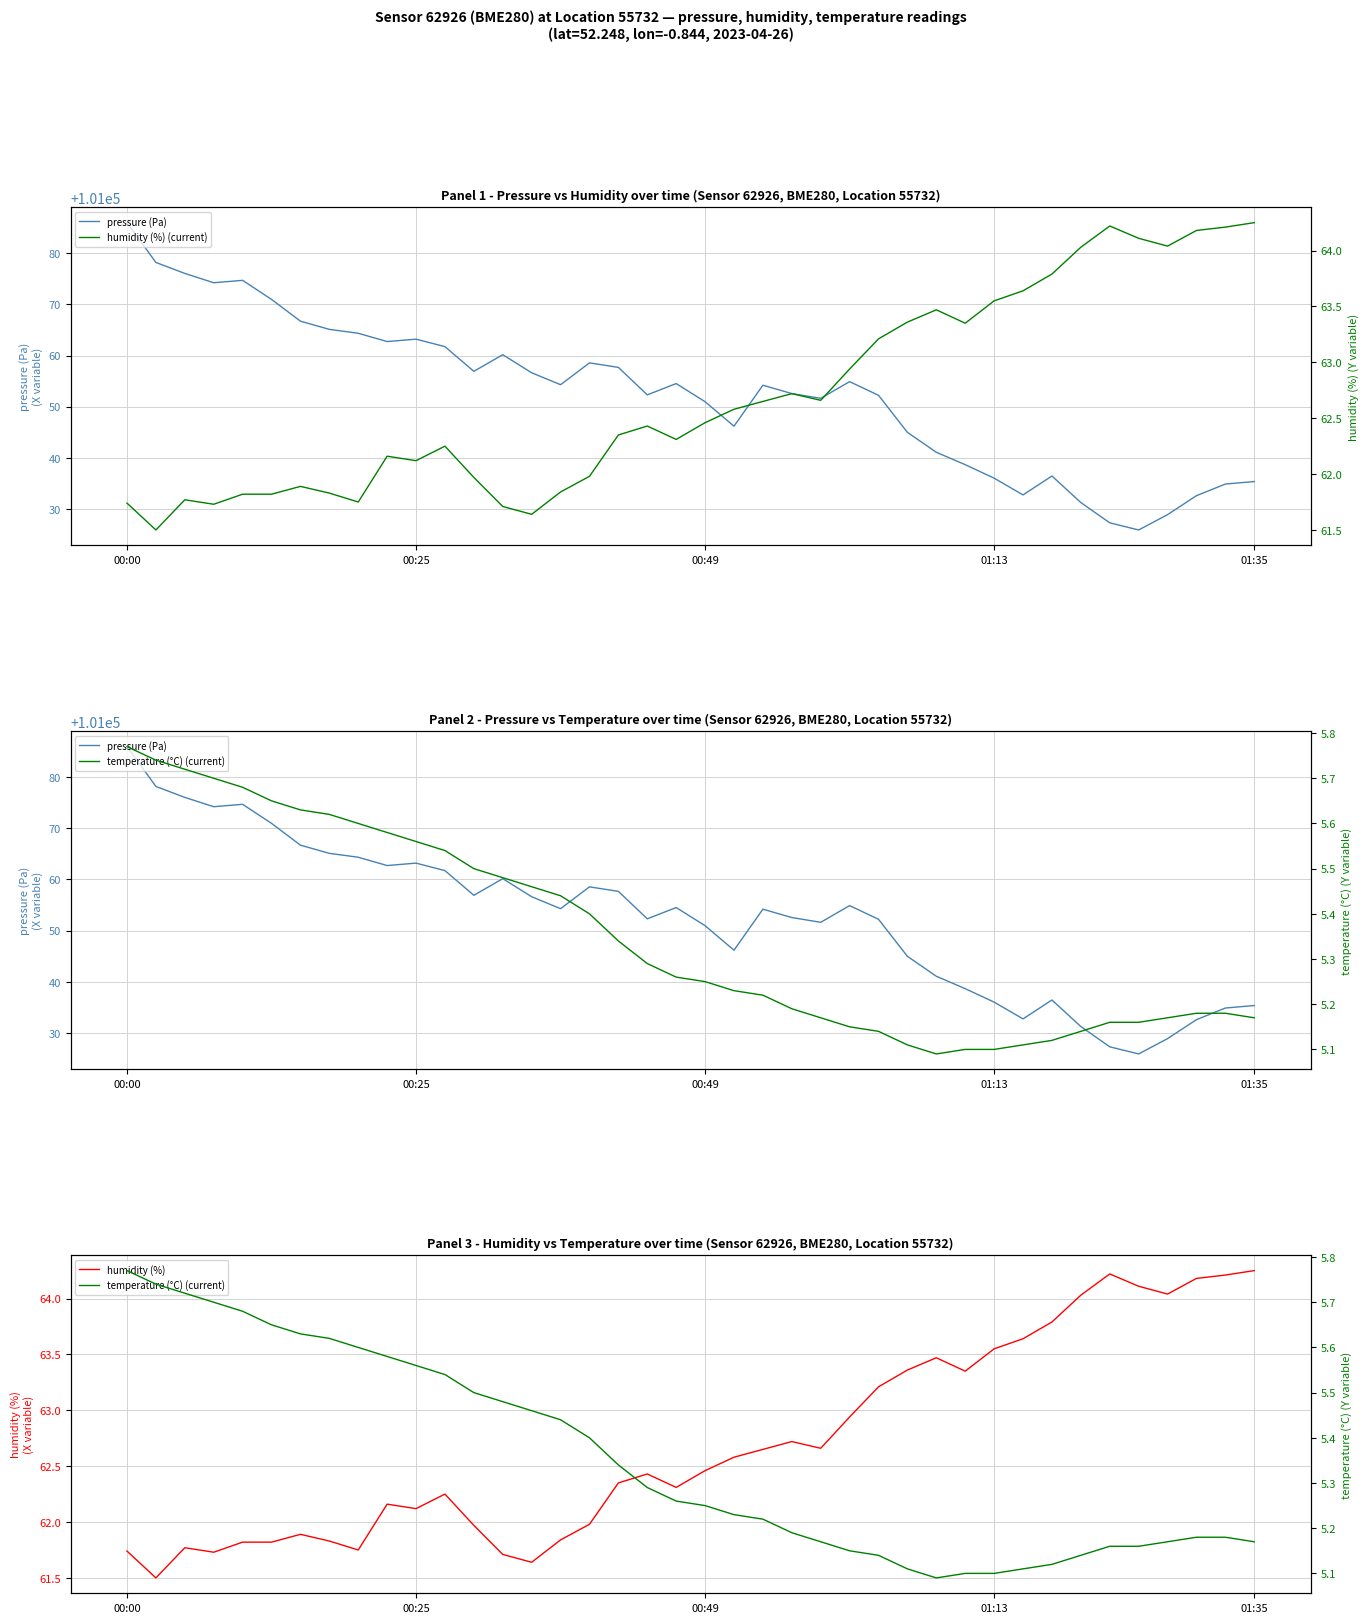

True or false: temperature (°C) (current) has more than 2 interior local peaks.

False